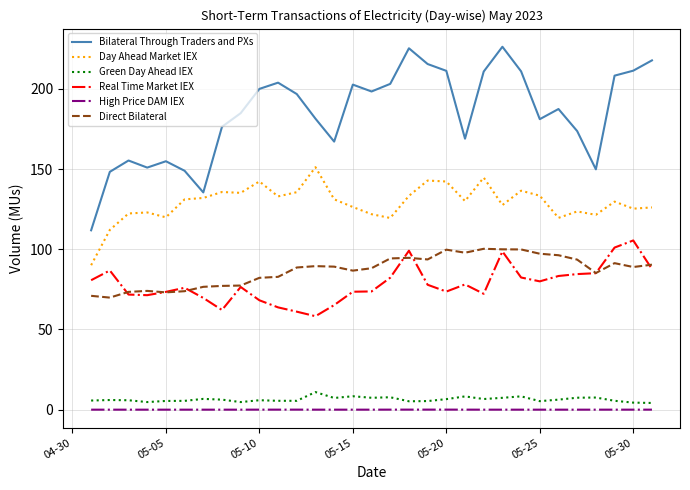

True or false: Day Ahead Market IEX and Green Day Ahead IEX cross at least once.

False